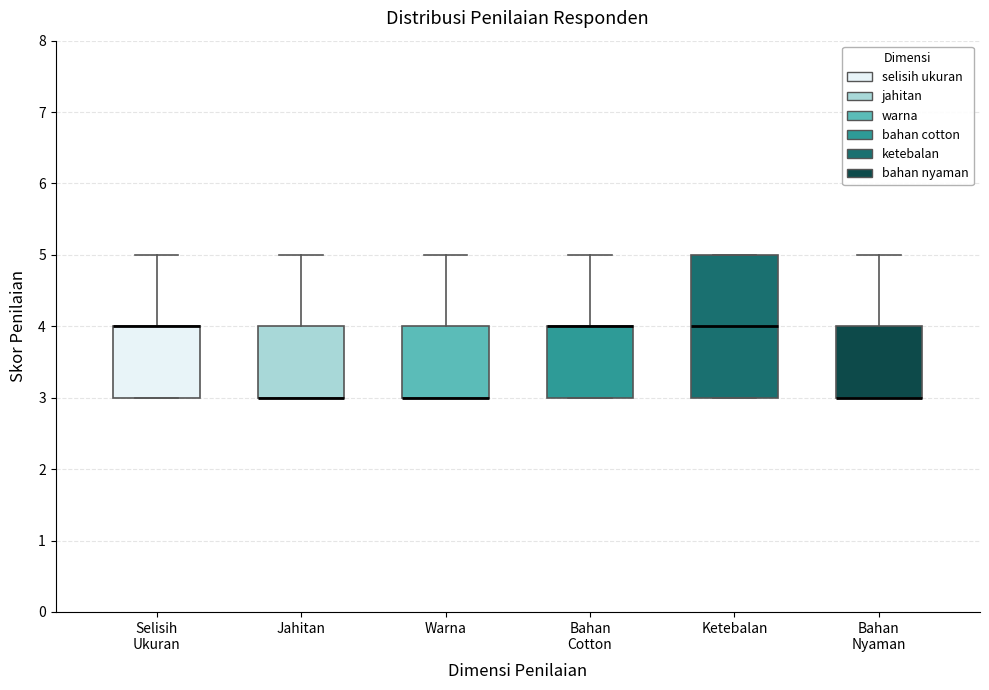

Reading left to right, read every box against the y-axis: the position of its median line, the range the box covers, and the ends of its whiskers. The values are not printed on the chart, so give them approximately, as read against the axis.

Selisih Ukuran: median 4 (drawn on the box's upper edge), box 3 to 4, whiskers 3 to 5
Jahitan: median 3 (drawn on the box's lower edge), box 3 to 4, whiskers 3 to 5
Warna: median 3 (drawn on the box's lower edge), box 3 to 4, whiskers 3 to 5
Bahan Cotton: median 4 (drawn on the box's upper edge), box 3 to 4, whiskers 3 to 5
Ketebalan: median 4, box 3 to 5, whiskers 3 to 5
Bahan Nyaman: median 3 (drawn on the box's lower edge), box 3 to 4, whiskers 3 to 5